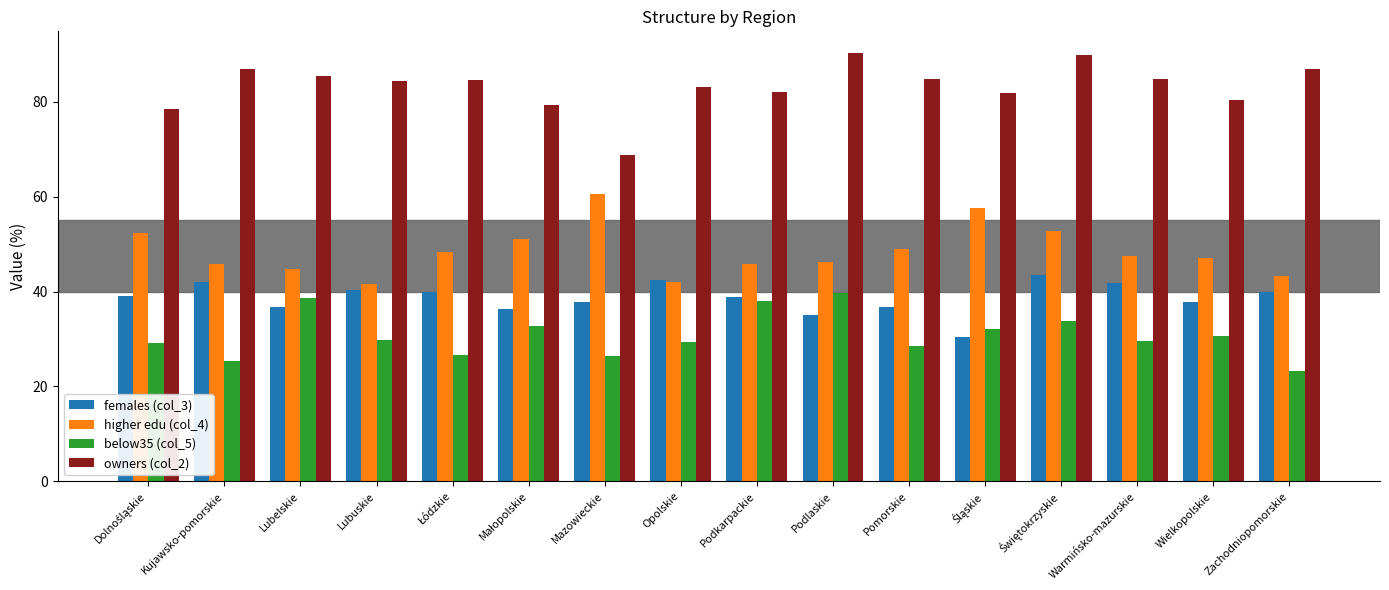

What is the sum of all below35 (col_5) values?

493.7